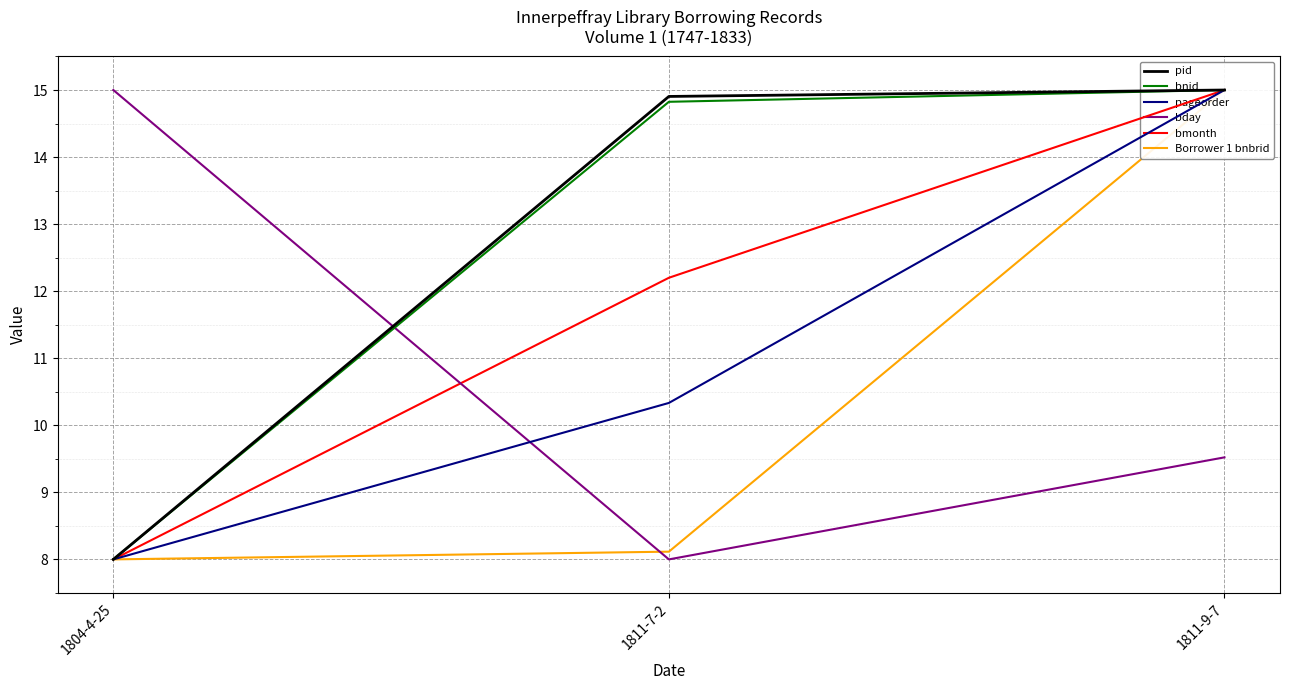

Which category has the lowest value in the Borrower 1 bnbrid series?

1804-4-25